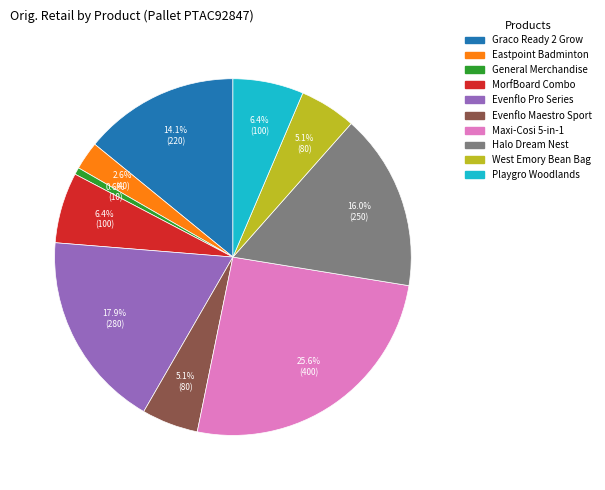

Which slice is the smallest?

General Merchandise